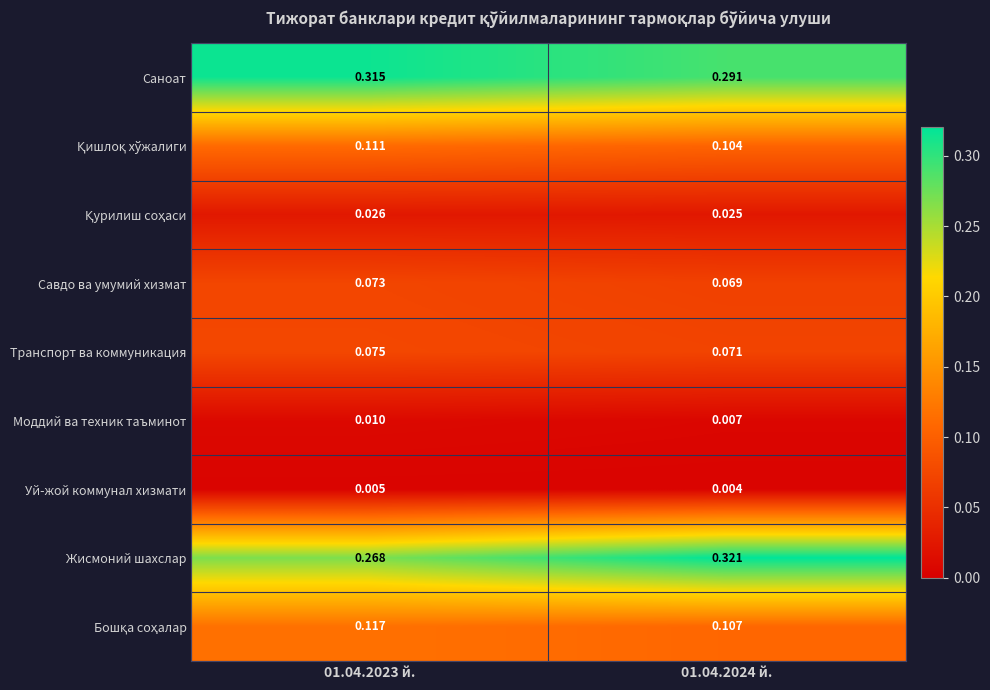

Is the value of Саноат at 01.04.2023 й. greater than the value of Транспорт ва коммуникация at 01.04.2024 й.?

Yes